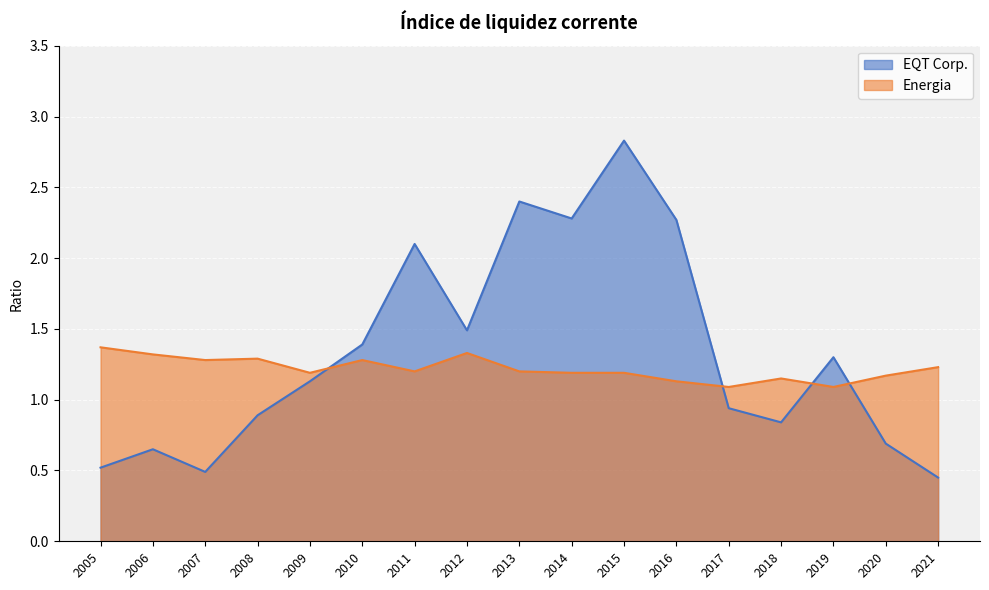

What is the difference between the highest and lowest values at 2008?

0.4